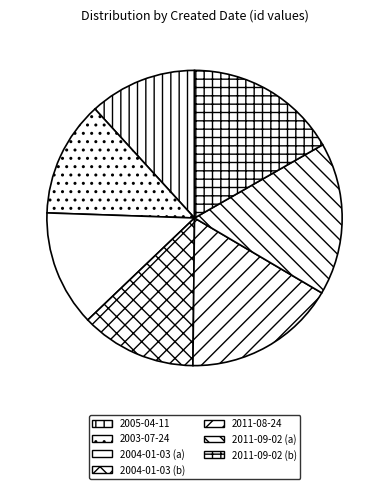

How many segments does this pie chart have?

7